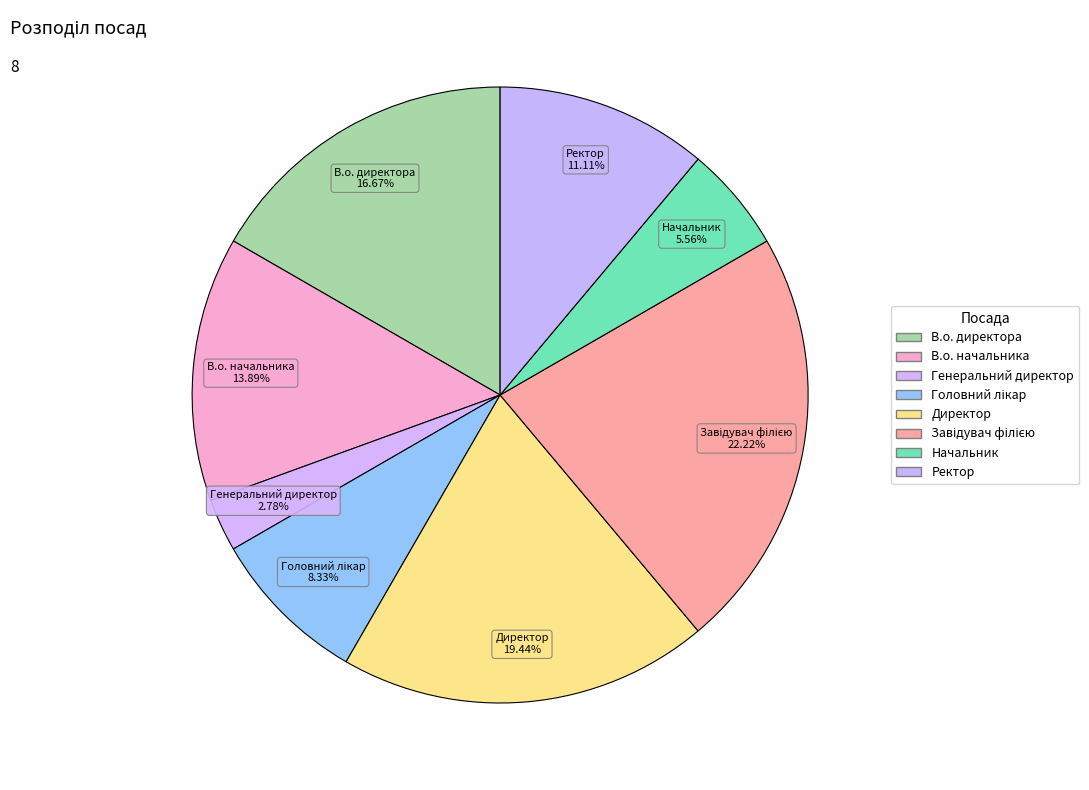

Is there a majority slice in this chart?

No